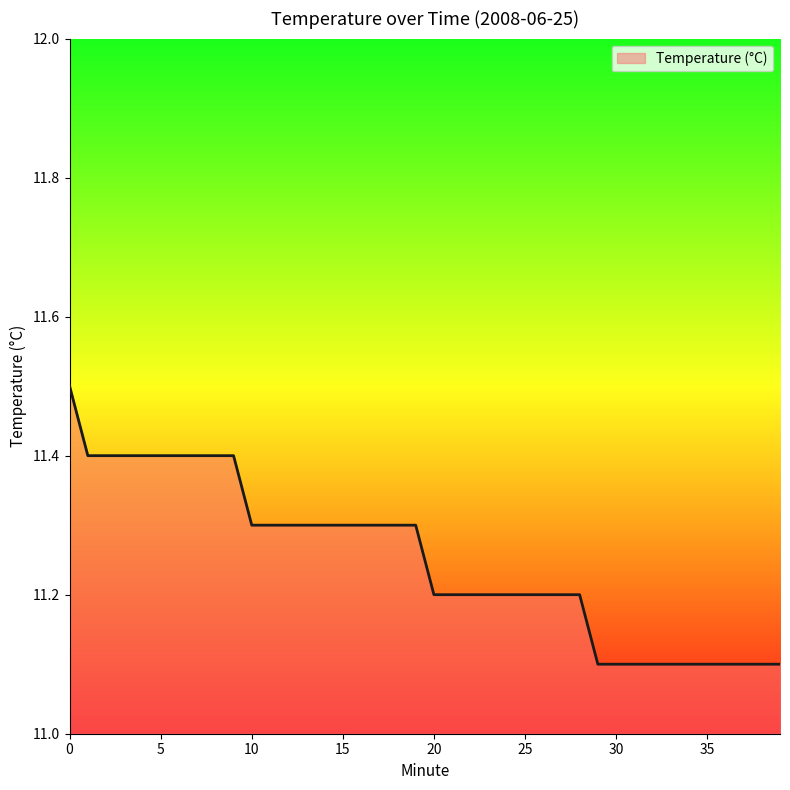

What is the smallest value displayed?

11.1